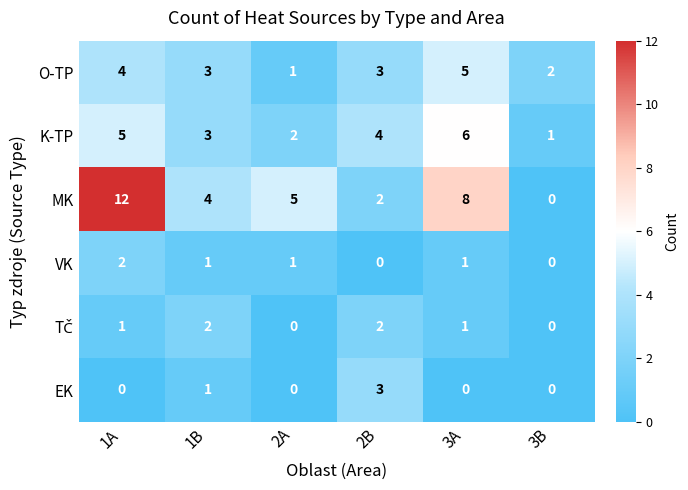

Which category has the highest value in the VK series?

1A